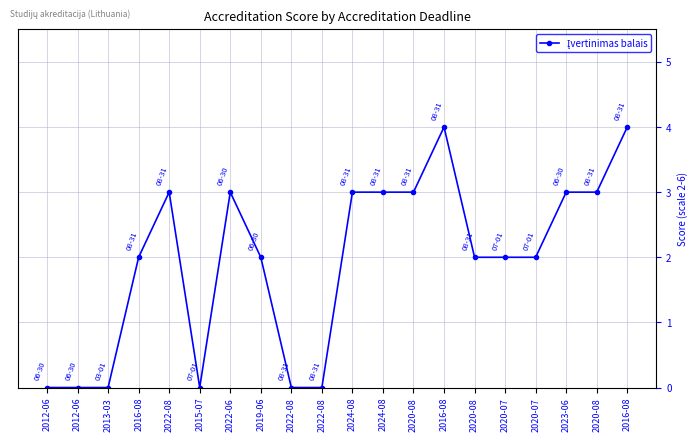

Where is the first local maximum?

2022-08